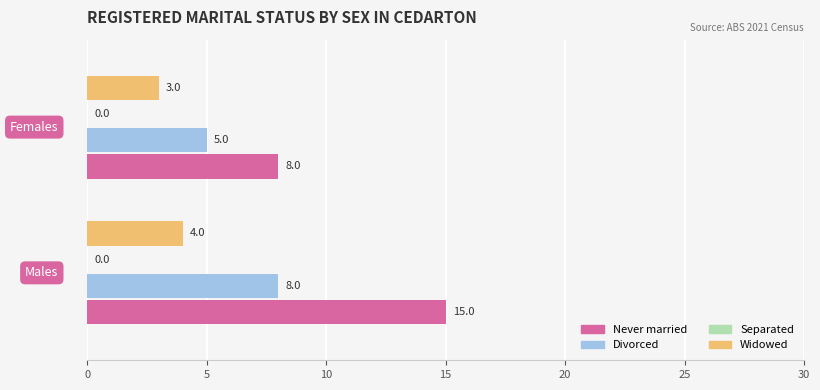

What is the greatest value displayed?

15